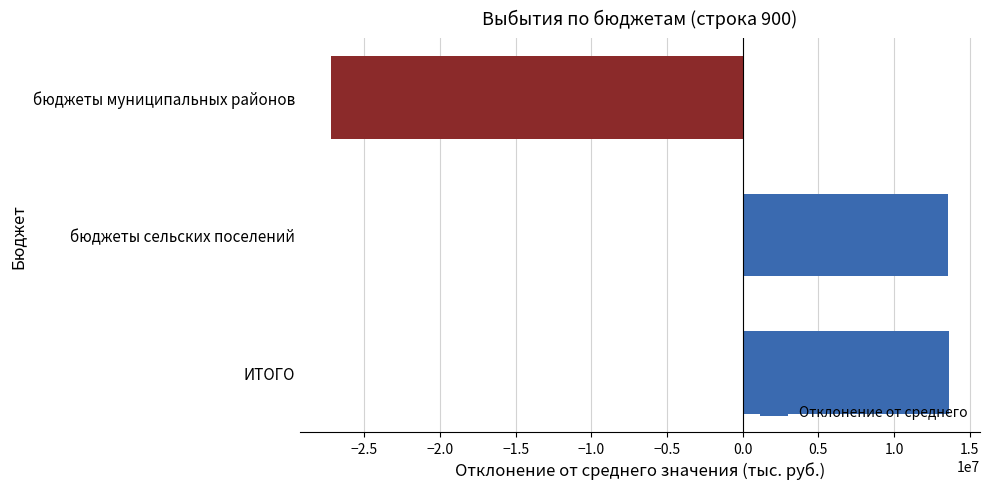

How many values exceed 13589547?

2